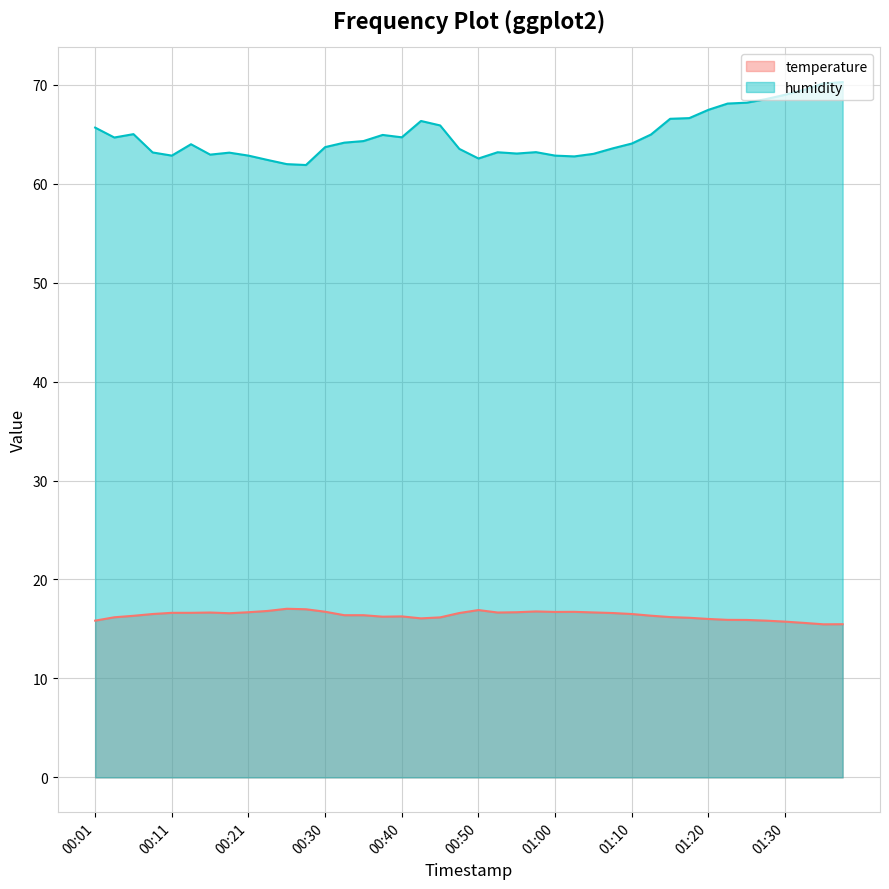

How many series are shown in this chart?

2